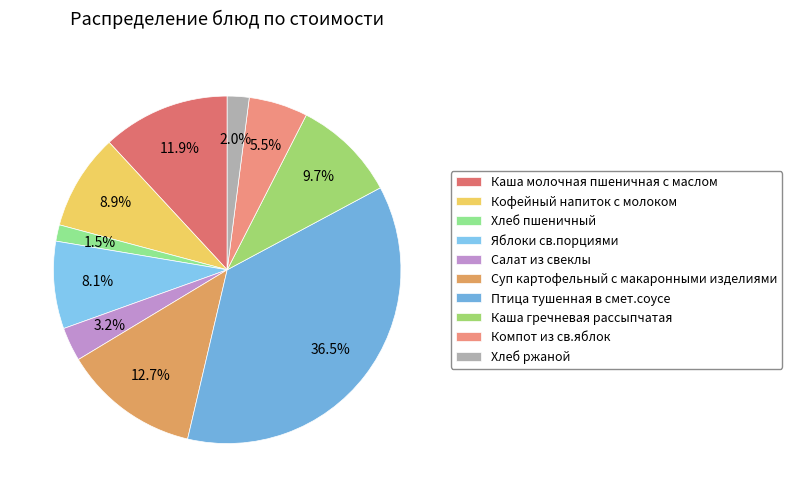

What portion of the pie excludes Салат из свеклы?

96.8%